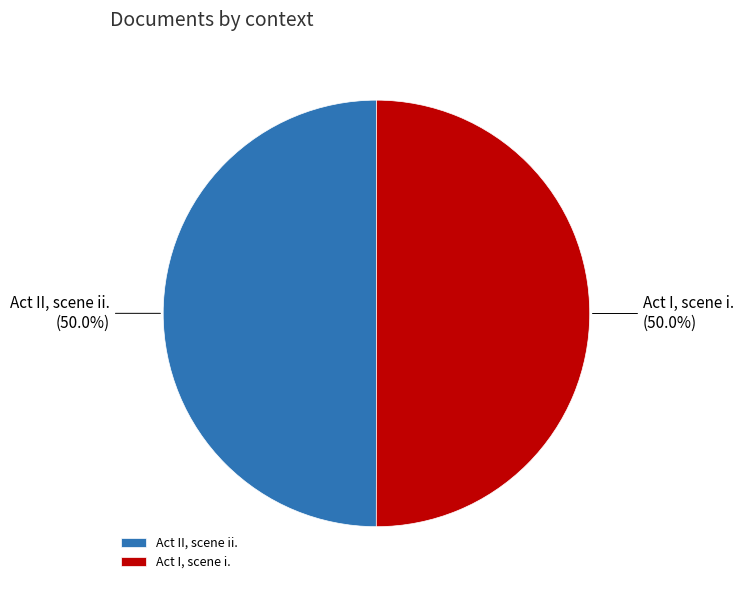

How many slices are in this pie chart?

2